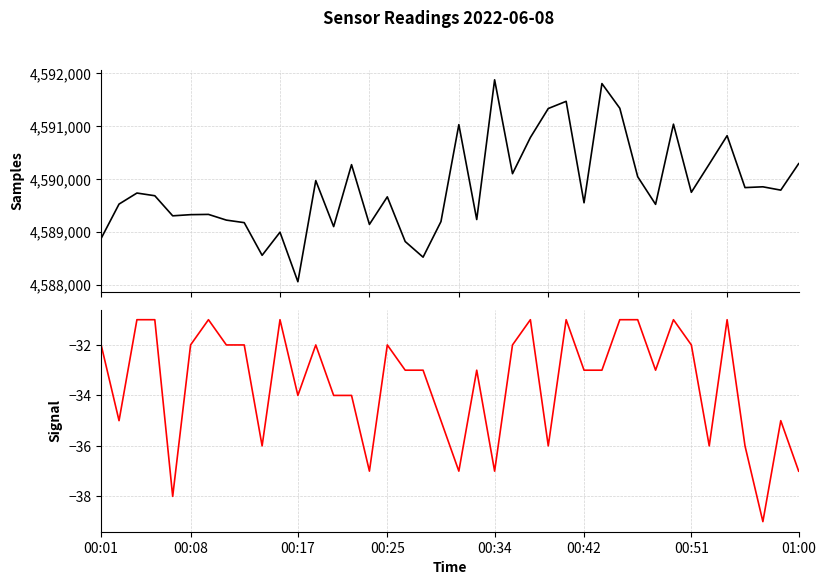

What is the difference between the Samples values at 30 and 00:01?

1167